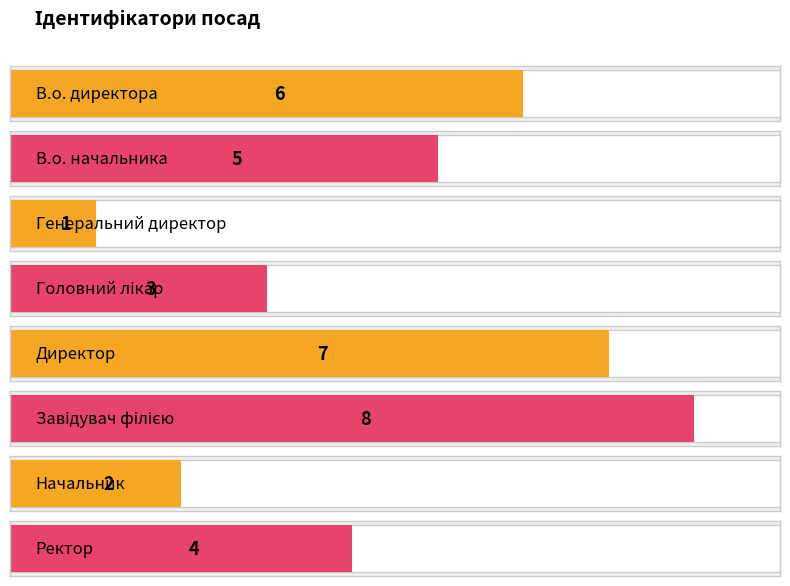

Count the number of categories in the chart.

8